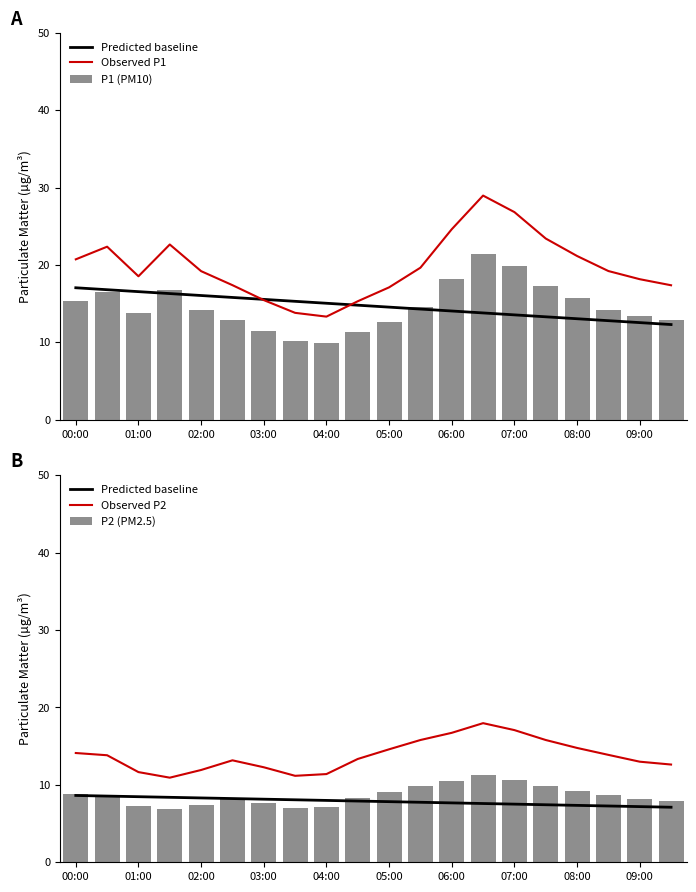

At which category does the chart reach its peak across all series?

13